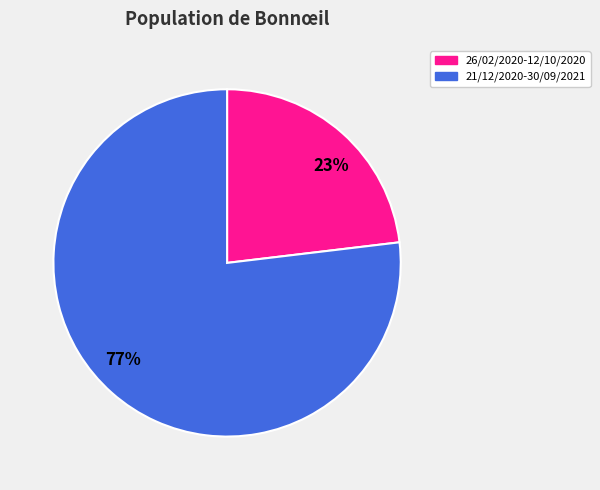

To the nearest percent, what percentage of the pie is 23%?

23%